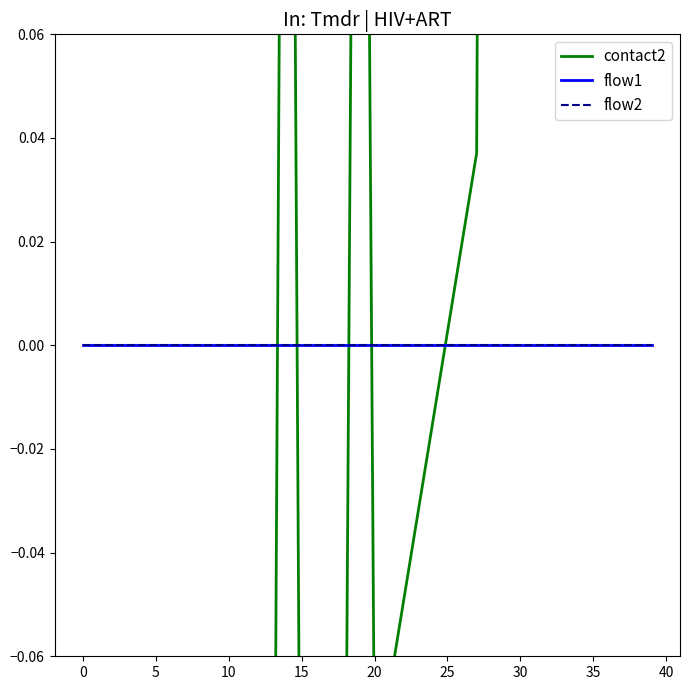

The value of flow1 at 17 is 0.0. True or false?

True